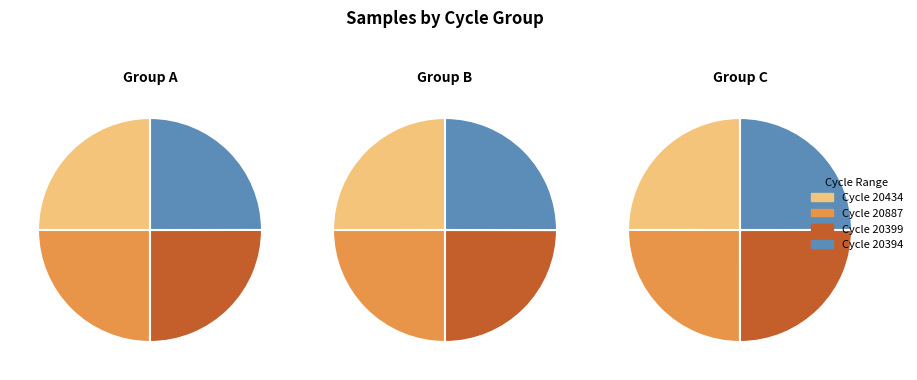

True or false: 61-20502 accounts for 18% of the total.

False